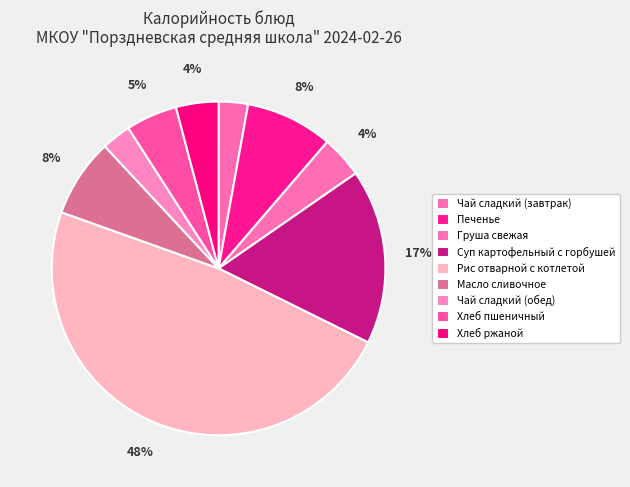

Does Суп картофельный с горбушей account for over 50% of the chart?

No